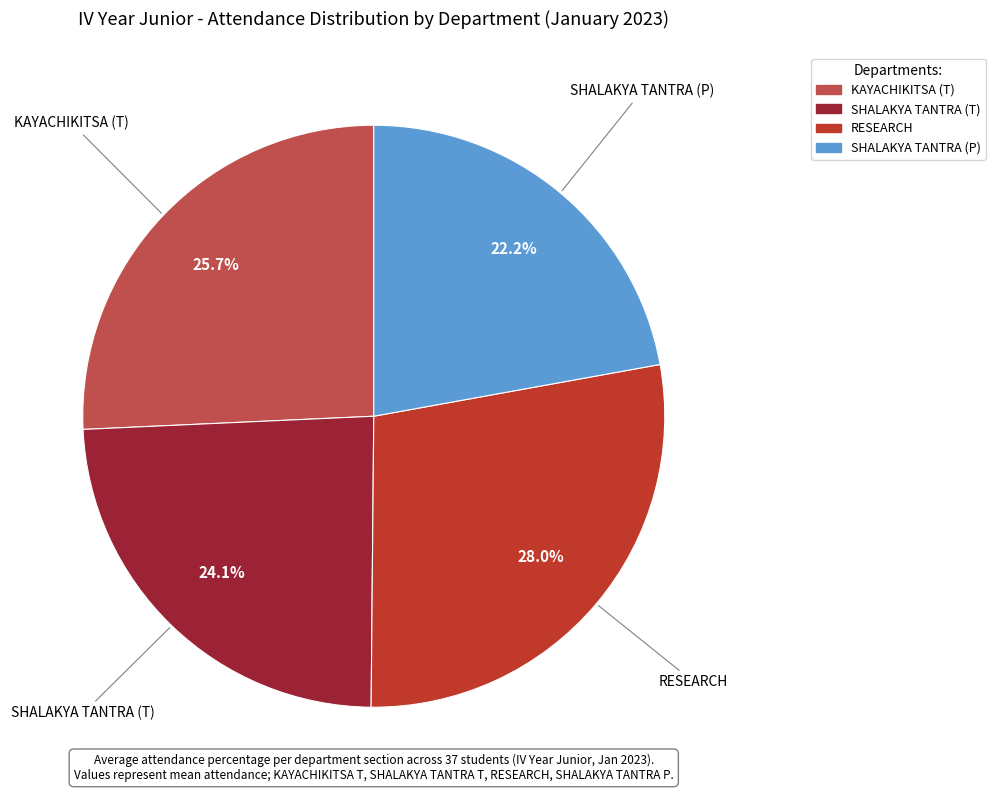

Approximately how many times larger is the value at SHALAKYA TANTRA (T) compared to KAYACHIKITSA (T)?

0.9